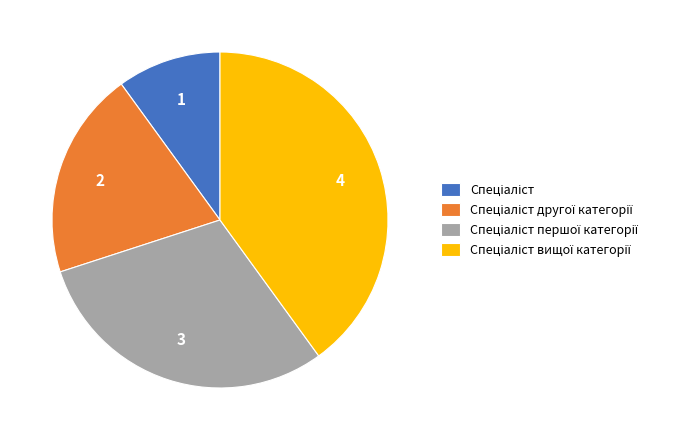

Is there a majority slice in this chart?

No